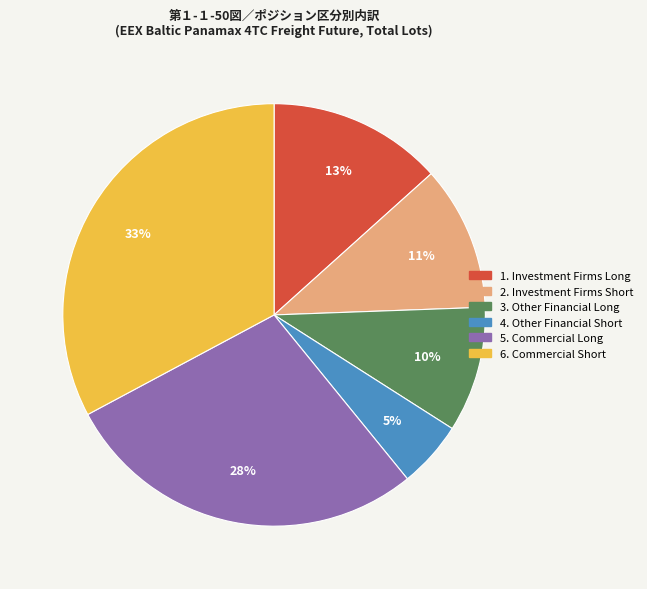

To the nearest percent, what is the difference between the largest and smallest slice percentages?

28%